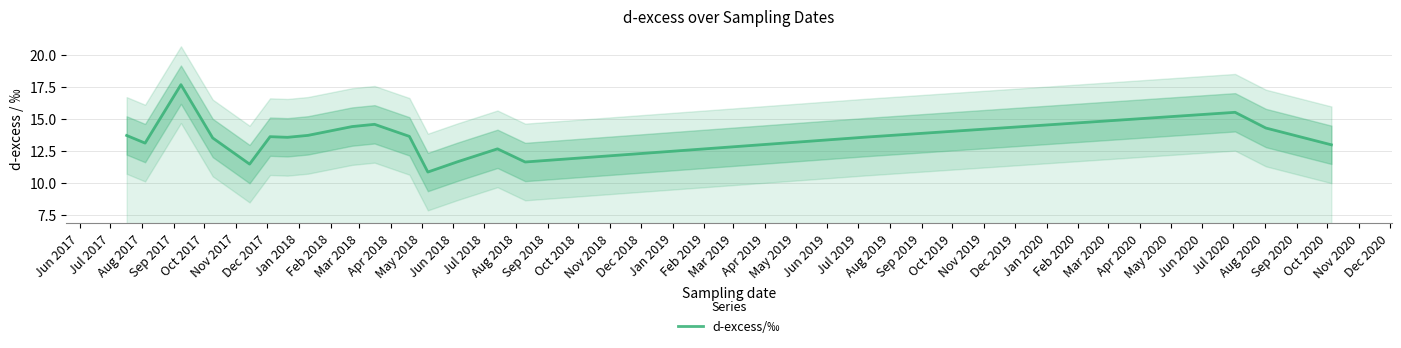

What is the lowest value of the d-excess/‰ series?

10.9